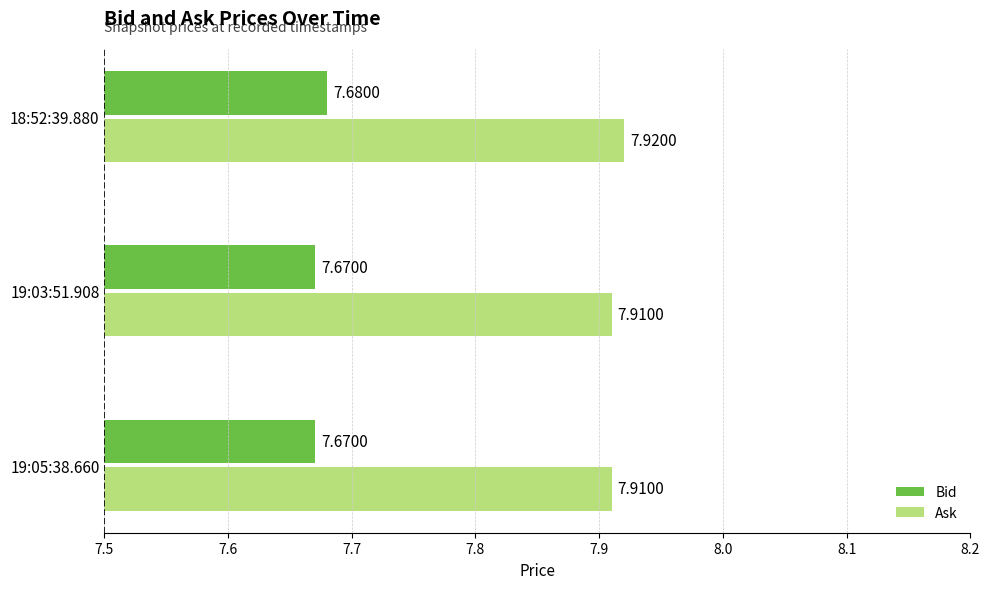

Which series has the largest total across all categories?

Ask